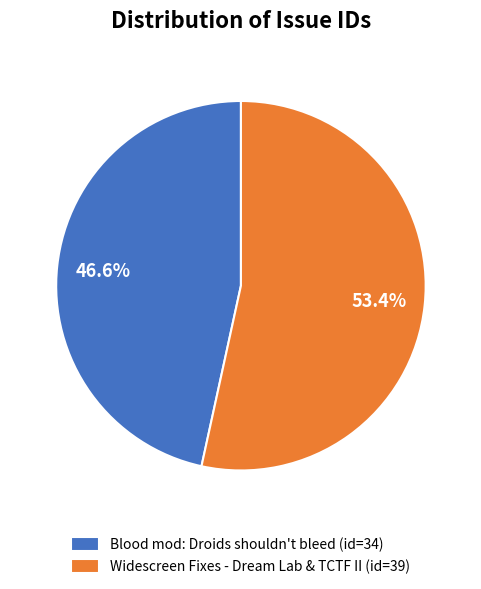

Approximately how many times larger is the value at Widescreen Fixes - Dream Lab & TCTF II (id=39) compared to Blood mod: Droids shouldn't bleed (id=34)?

1.1